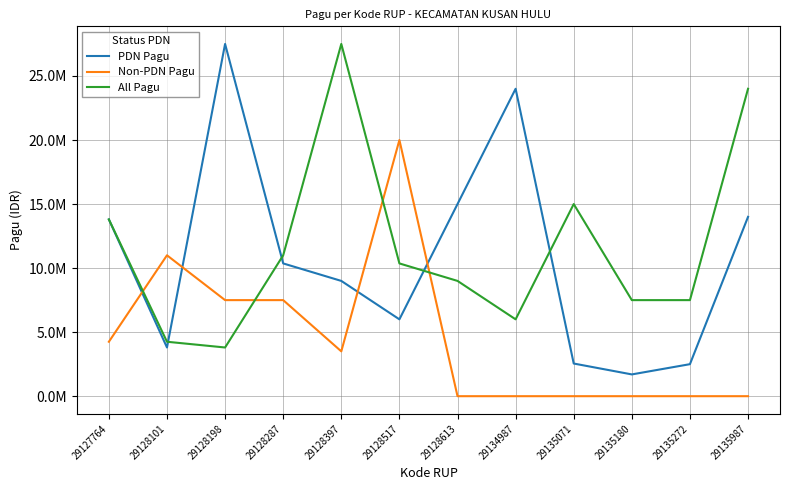

Does the chart have visible grid lines?

Yes